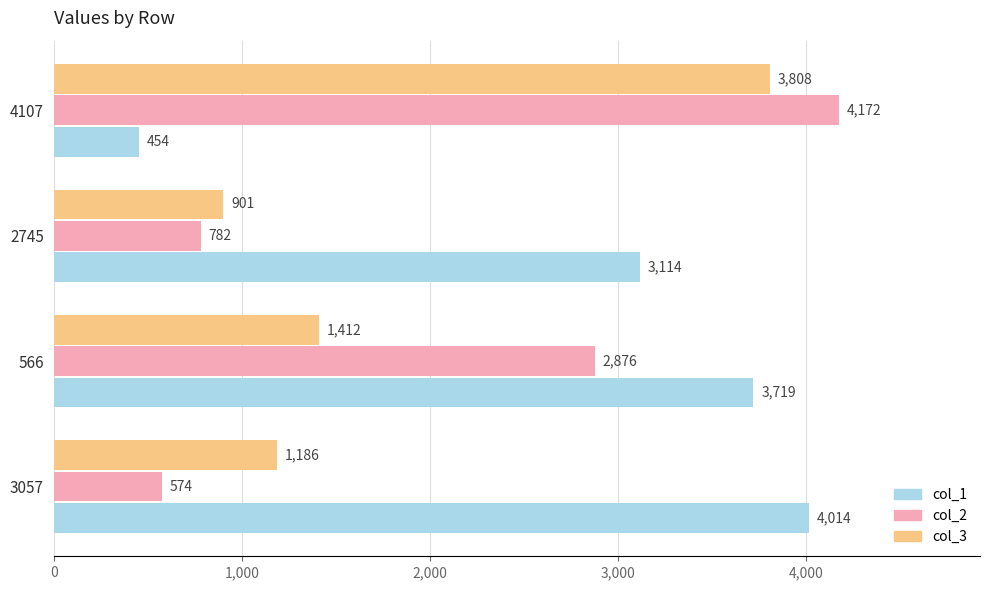

How many series are shown in this chart?

3